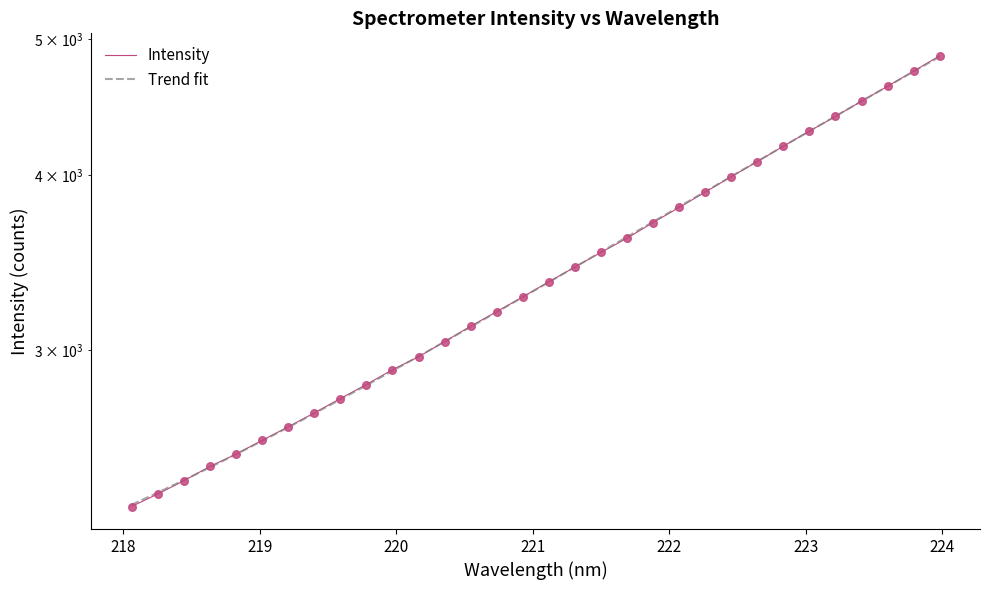

What is the change in value from 219.0156 to 219.2067?

+57.9